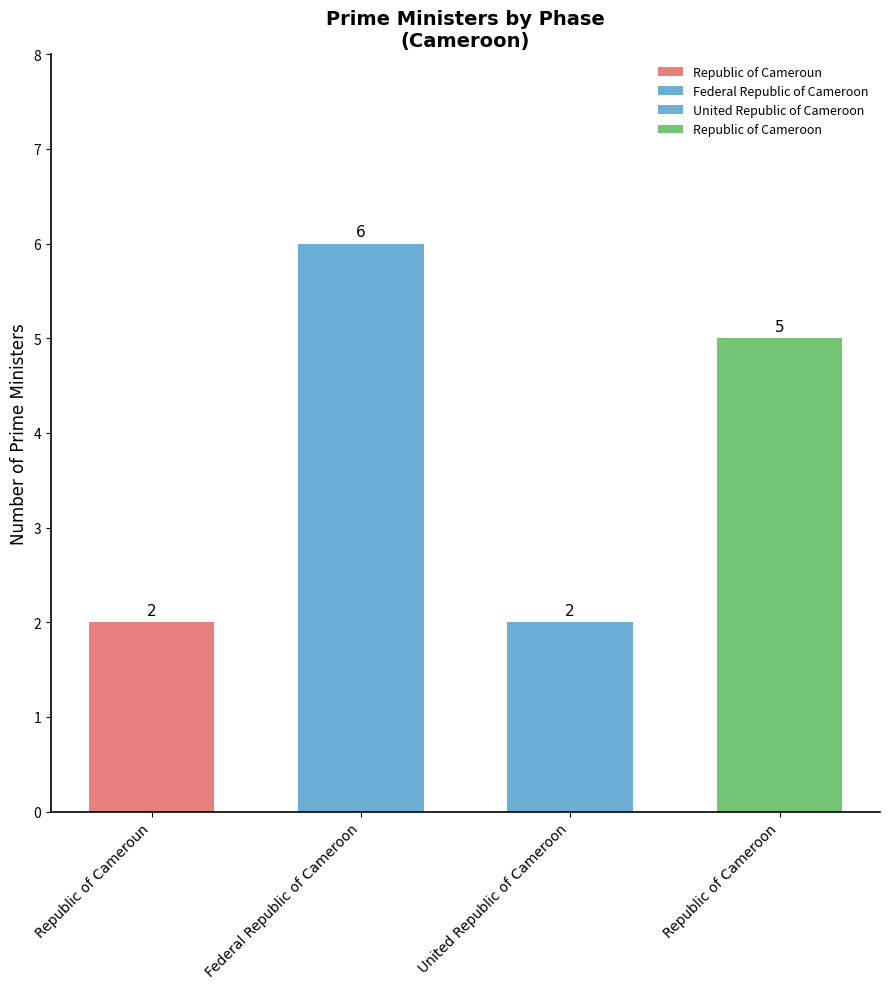

Reading left to right, what are all the values shown in this chart?

Republic of Cameroun=2	Federal Republic of Cameroon=6	United Republic of Cameroon=2	Republic of Cameroon=5